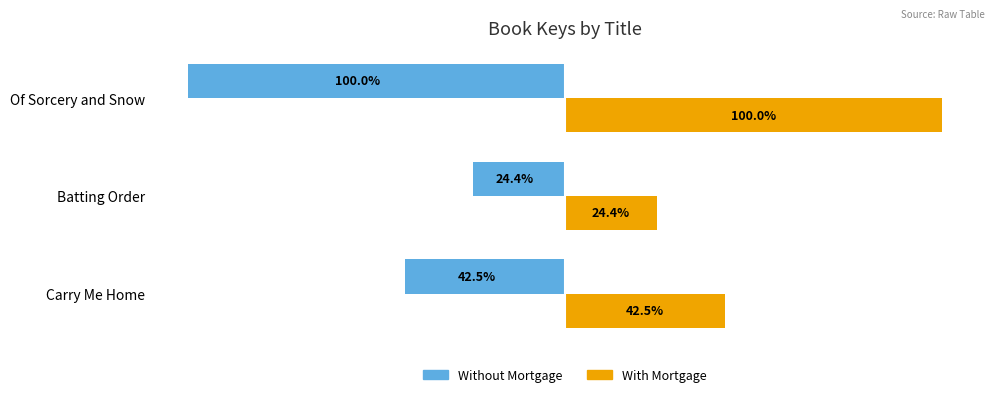

At which label is With Mortgage closest to 62?

Carry Me Home